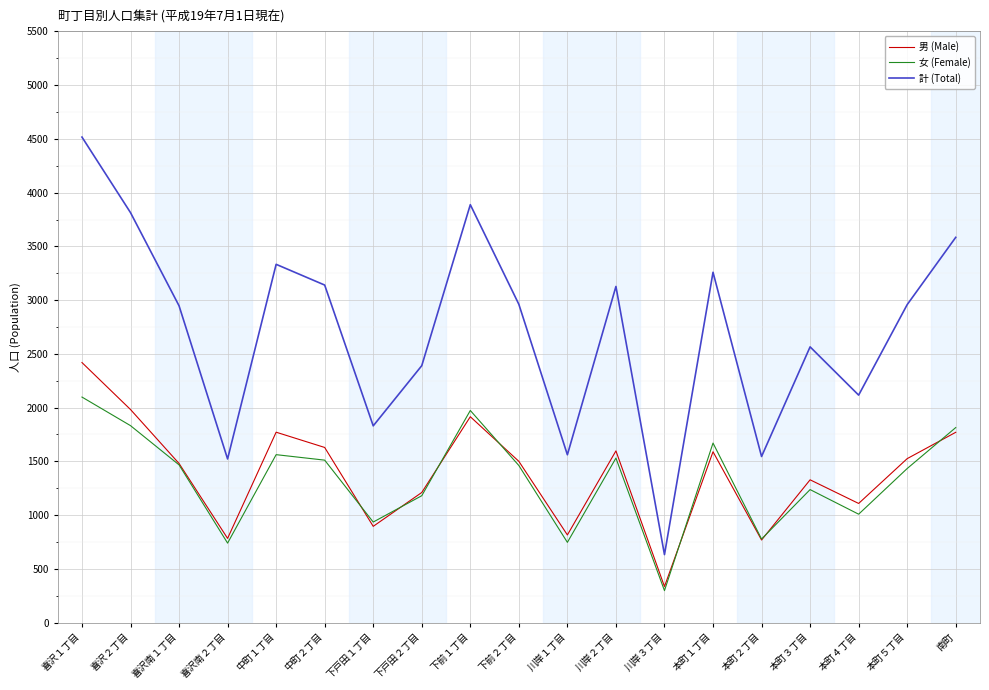

The 計 (Total) series shows 1830 at 下戸田１丁目. True or false?

True